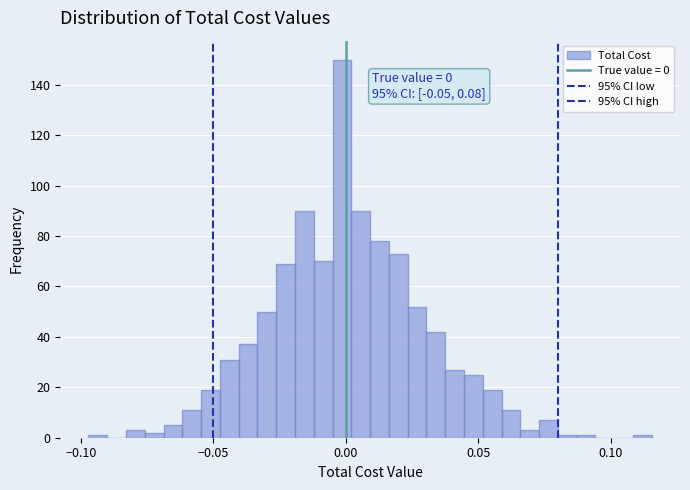

Read against the x-axis, roughly where is the centre of the tallest bar?

0.000